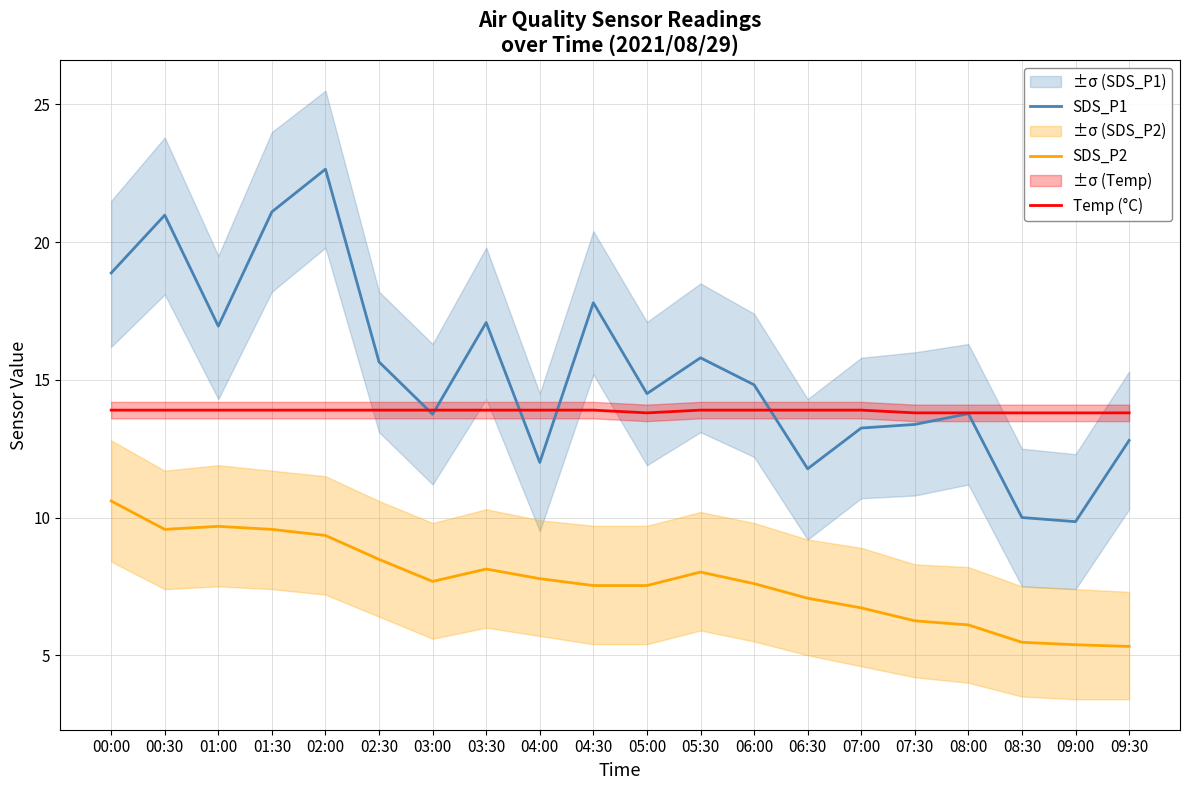

Which series has the widest spread of values?

SDS_P1